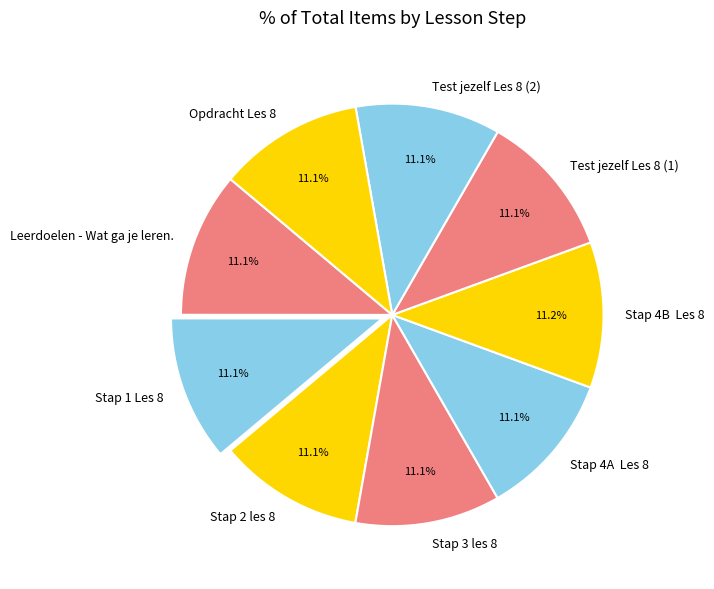

What is the ratio of the value at Test jezelf Les 8 (2) to the value at Stap 4B Les 8?

1.0